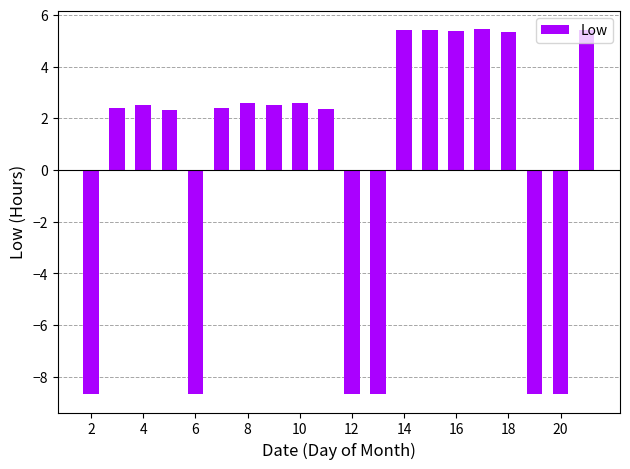

What is the smallest value displayed?

-8.7